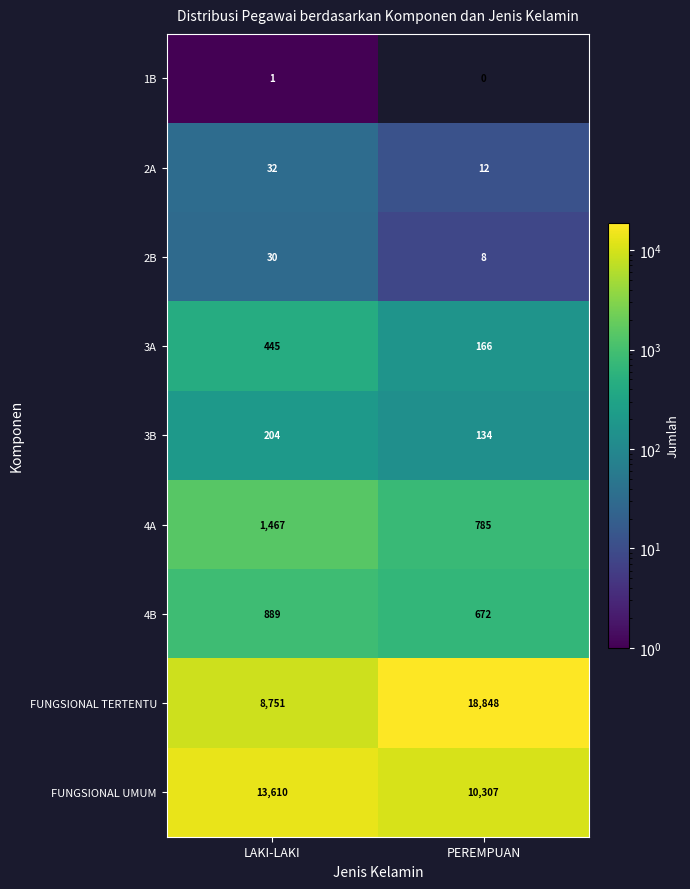

Reading right to left, transcribe all the data shown in this chart.

1B: 0	1
2A: 12	32
2B: 8	30
3A: 166	445
3B: 134	204
4A: 785	1467
4B: 672	889
FUNGSIONAL TERTENTU: 18848	8751
FUNGSIONAL UMUM: 10307	13610